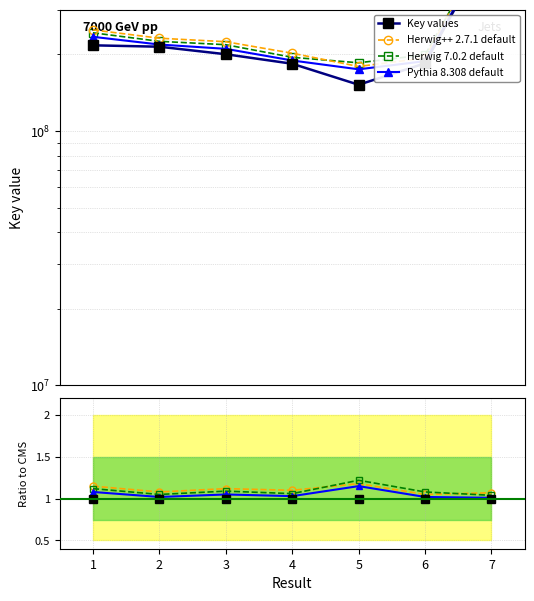

True or false: Key values and Herwig++ 2.7.1 default intersect in this chart.

False